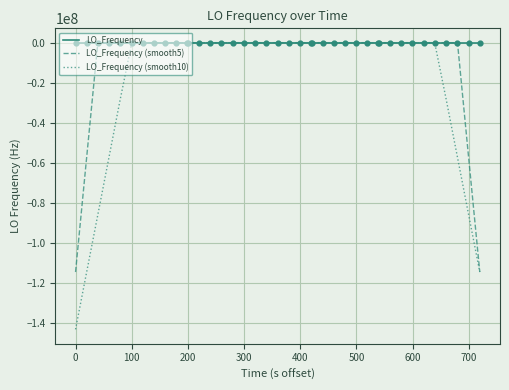

What is the minimum value for LO_Frequency (smooth10)?

-143023496.6